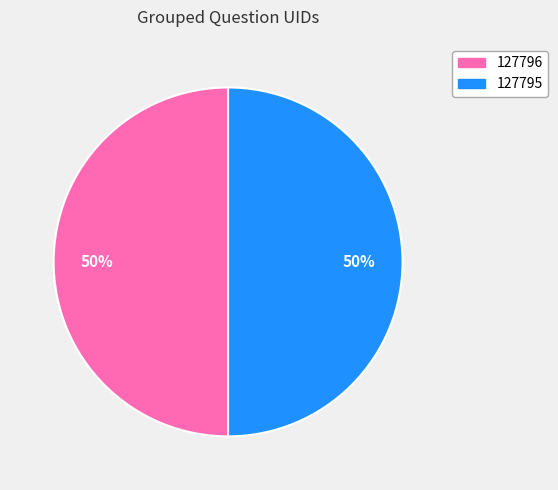

To the nearest percent, what percentage of the pie is 127795?

50%